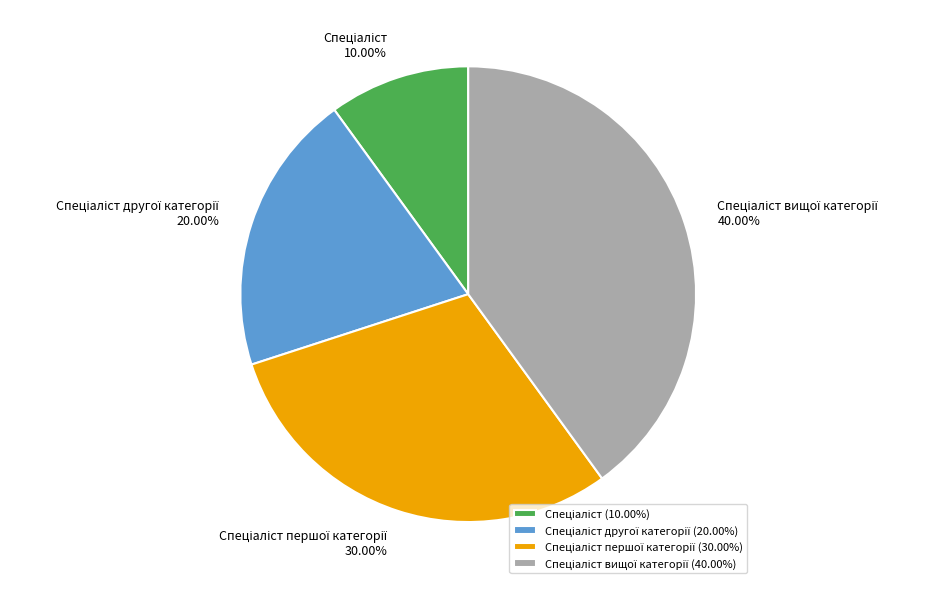

To the nearest percent, what is the difference between the largest and smallest slice percentages?

30%